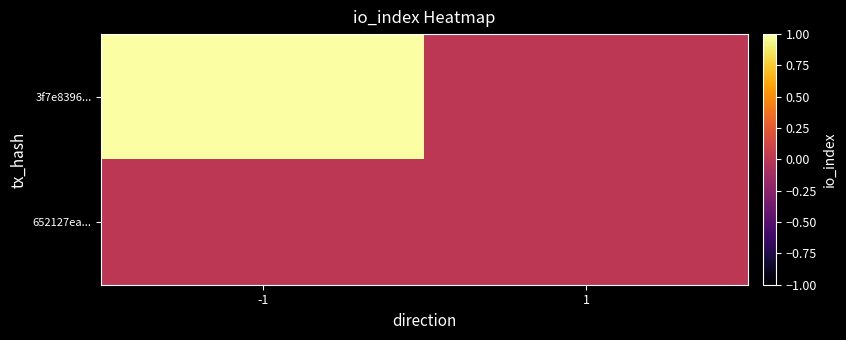

Which series changed the most between -1 and 1?

3f7e8396...